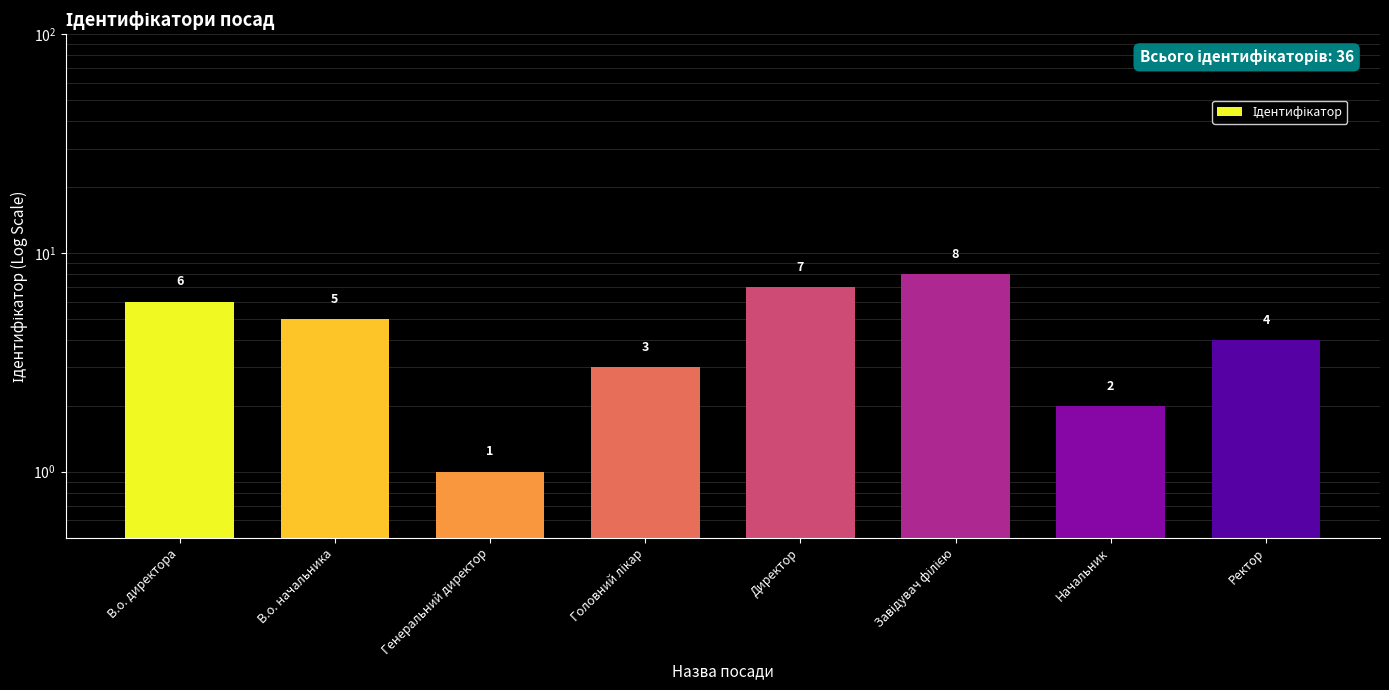

Rank the categories by value from highest to lowest.

Завідувач філією, Директор, В.о. директора, В.о. начальника, Ректор, Головний лікар, Начальник, Генеральний директор